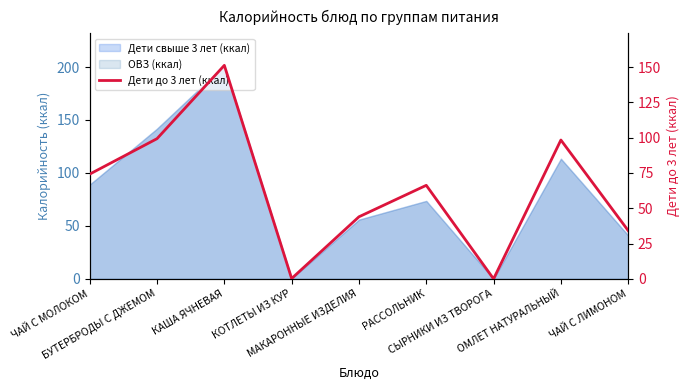

Where does the data first go above 66?

ЧАЙ С МОЛОКОМ